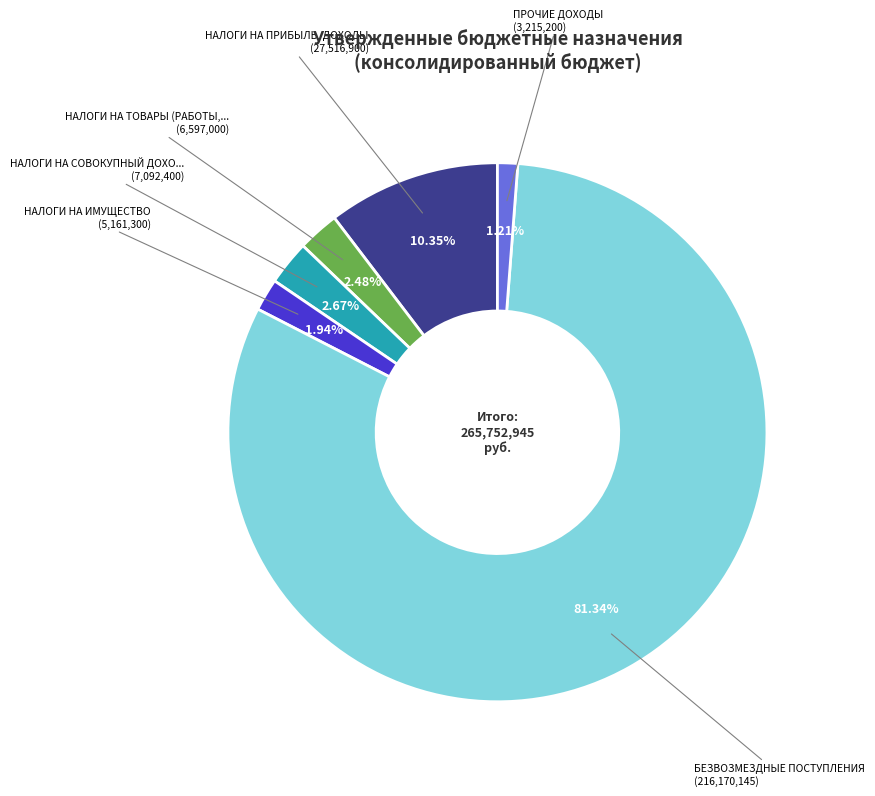

Is there a majority slice in this chart?

Yes